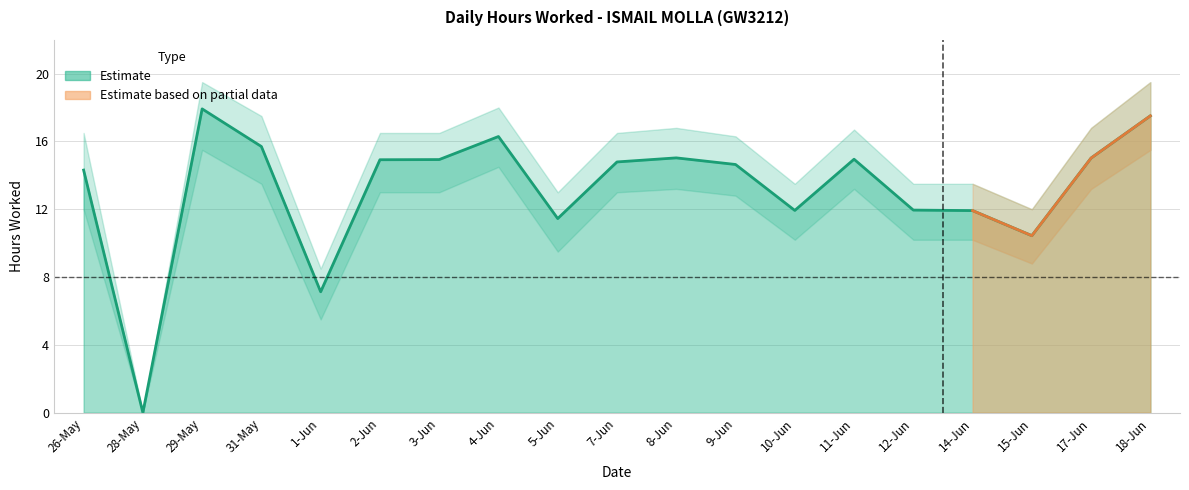

At which label does the data first exceed 14?

26-May